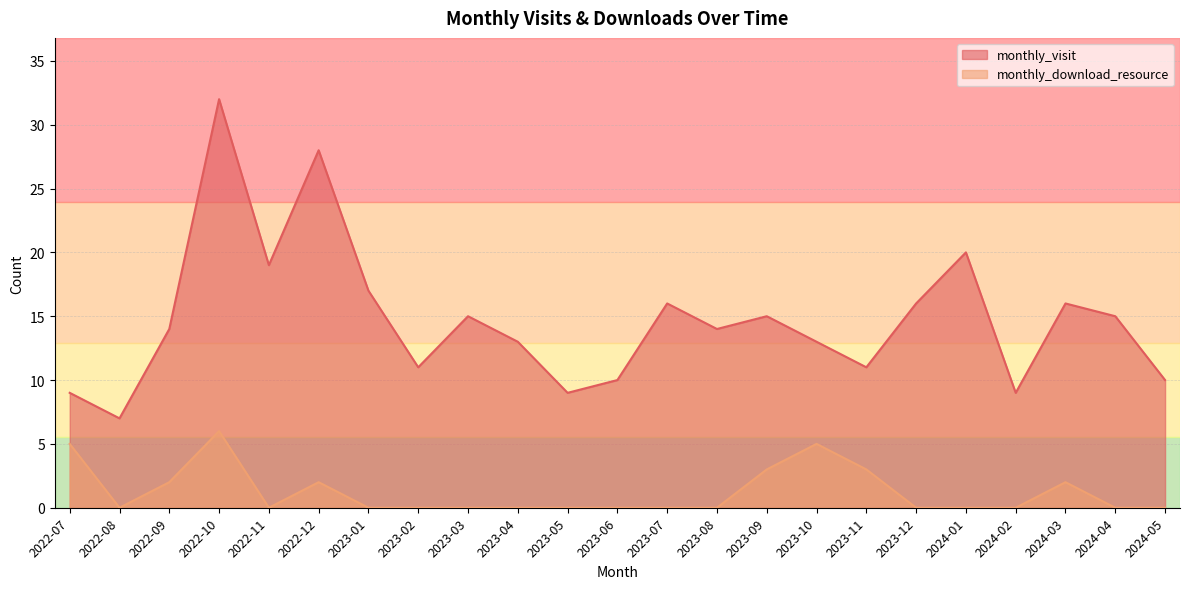

In monthly_visit, how many points are higher than both neighbors (excluding endpoints)?

7